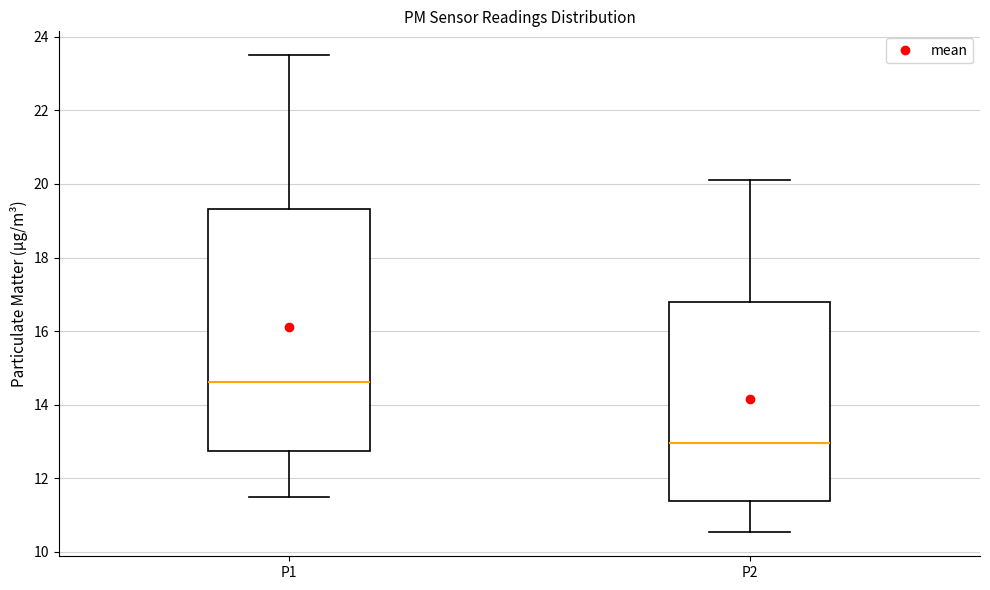

Reading left to right, read every box against the y-axis: the position of its median line, the range the box covers, and the ends of its whiskers. The values are not printed on the chart, so give them approximately, as read against the axis.

P1: median 14.6, box 12.8 to 19.4, whiskers 11.6 to 23.6
P2: median 13.0, box 11.4 to 16.8, whiskers 10.6 to 20.2